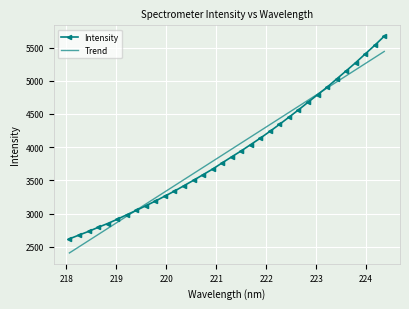

Rank the series by their maximum value, from highest to lowest.

Intensity, Trend